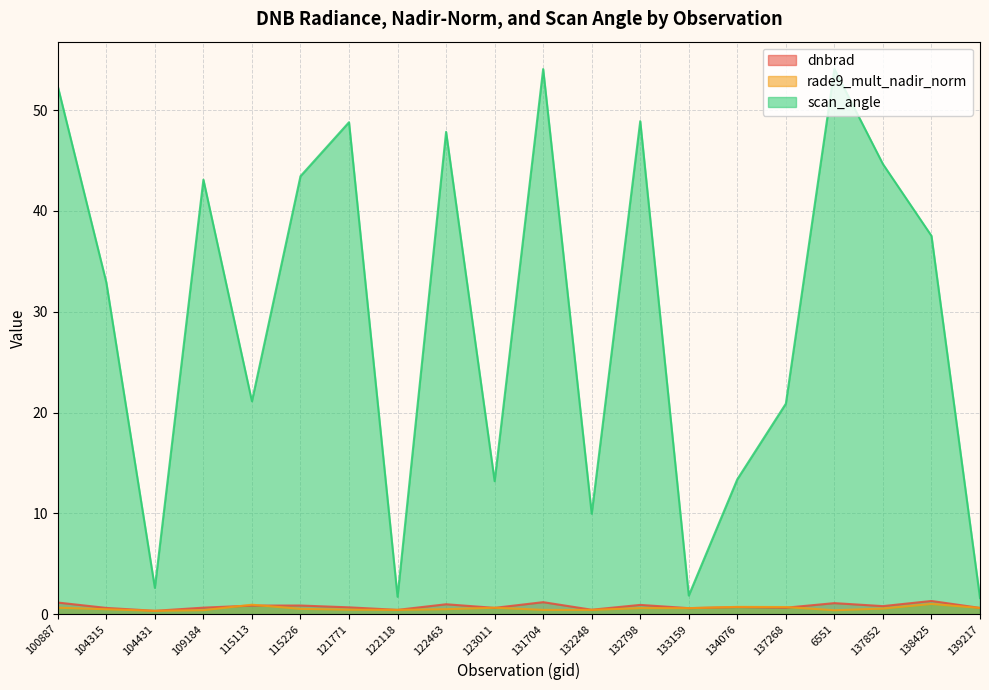

At which category is the sum across all series the highest?

131704